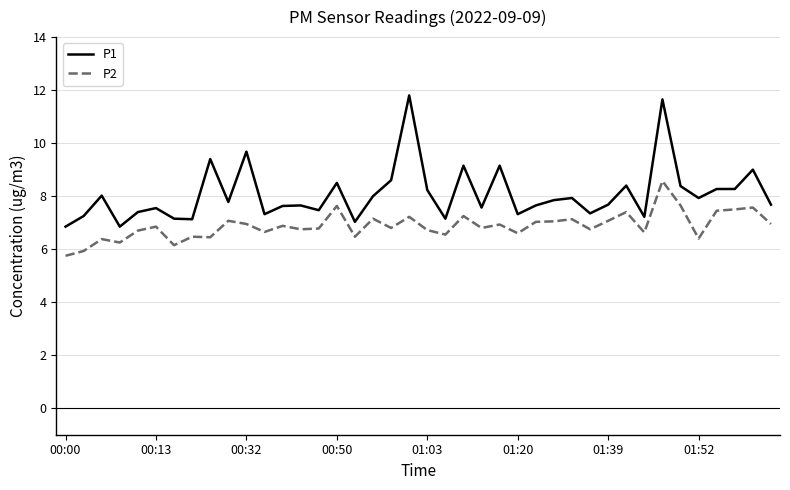

Rank the series by their maximum value, from lowest to highest.

P2, P1